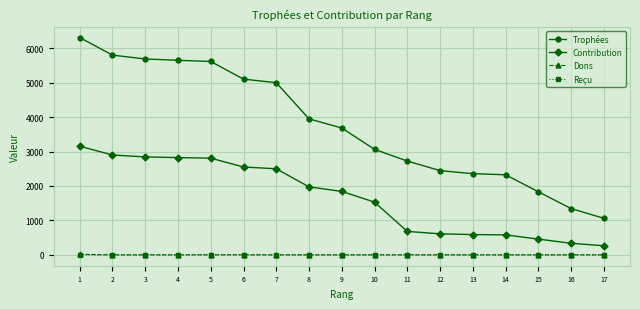

The value of Reçu at 5 is 8. True or false?

True